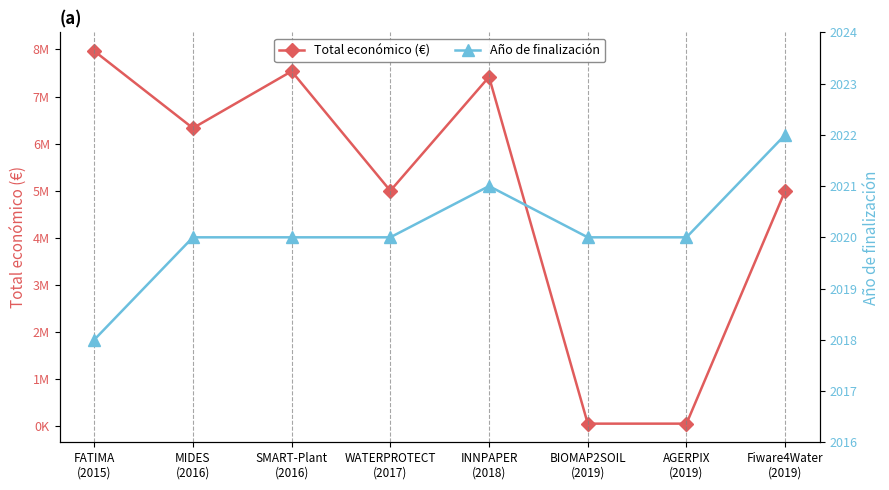

At which category does Total económico (€) reach its first local valley?

MIDES
(2016)